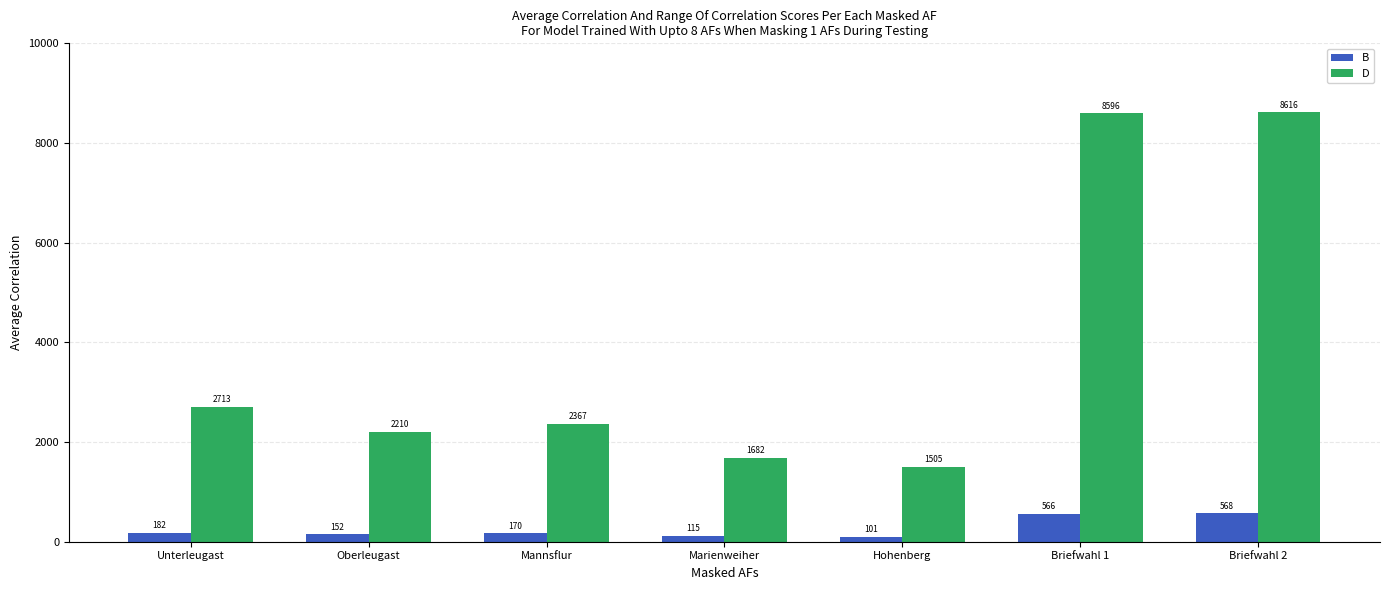

How many data points in B are less than 170?

3